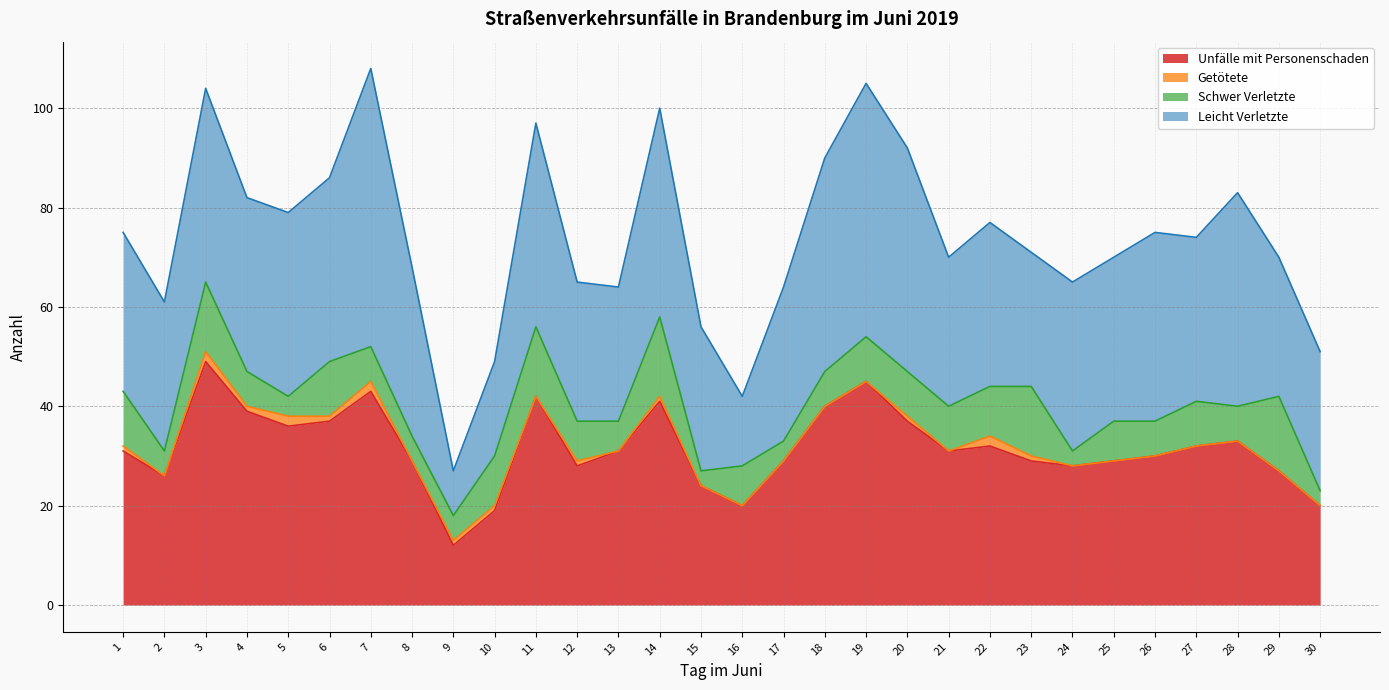

Reading left to right, what are all the values shown in this chart?

Unfälle mit Personenschaden: 1=31	2=26	3=49	4=39	5=36	6=37	7=43	8=29	9=12	10=19	11=42	12=28	13=31	14=41	15=24	16=20	17=29	18=40	19=45	20=37	21=31	22=32	23=29	24=28	25=29	26=30	27=32	28=33	29=27	30=20
Getötete: 1=1	2=0	3=2	4=1	5=2	6=1	7=2	8=0	9=1	10=1	11=0	12=1	13=0	14=1	15=0	16=0	17=0	18=0	19=0	20=1	21=0	22=2	23=1	24=0	25=0	26=0	27=0	28=0	29=0	30=0
Schwer Verletzte: 1=11	2=5	3=14	4=7	5=4	6=11	7=7	8=5	9=5	10=10	11=14	12=8	13=6	14=16	15=3	16=8	17=4	18=7	19=9	20=9	21=9	22=10	23=14	24=3	25=8	26=7	27=9	28=7	29=15	30=3
Leicht Verletzte: 1=32	2=30	3=39	4=35	5=37	6=37	7=56	8=34	9=9	10=19	11=41	12=28	13=27	14=42	15=29	16=14	17=31	18=43	19=51	20=45	21=30	22=33	23=27	24=34	25=33	26=38	27=33	28=43	29=28	30=28